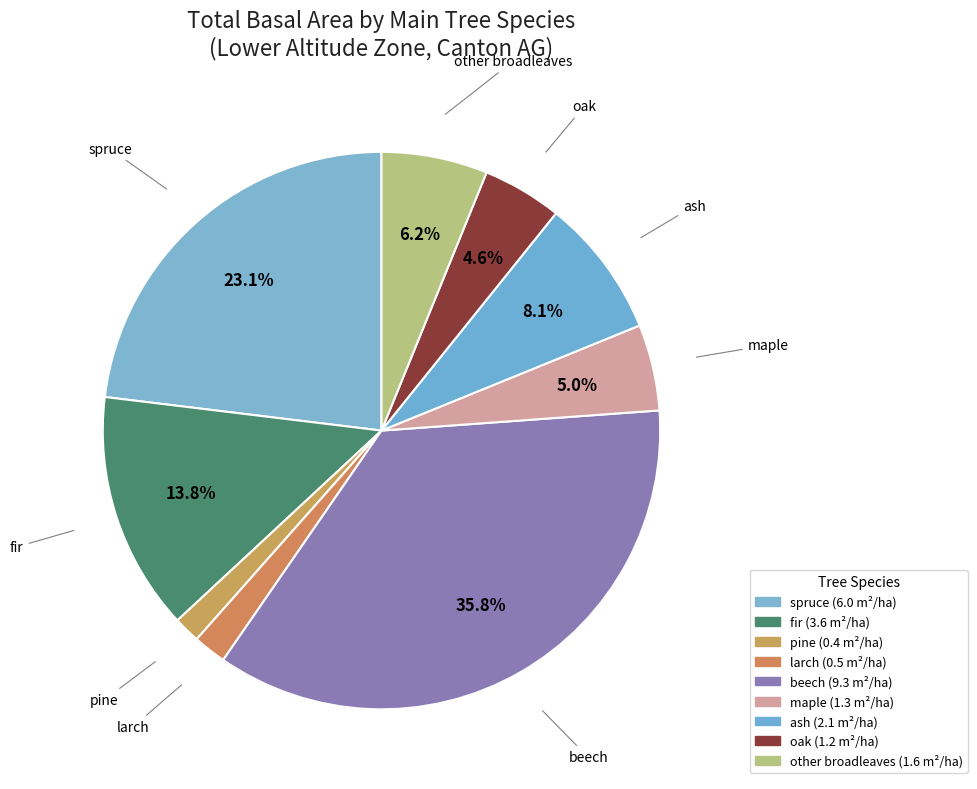

Which slice is the largest?

beech